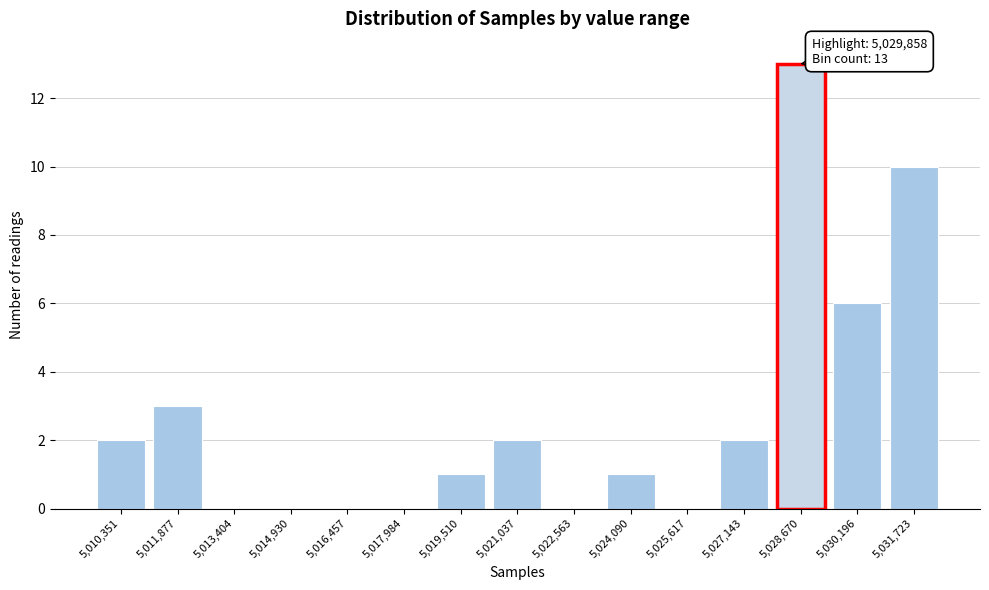

Reading left to right, what are all the values shown in this chart?

5,010,351=2	5,011,877=3	5,013,404=0	5,014,930=0	5,016,457=0	5,017,984=0	5,019,510=1	5,021,037=2	5,022,563=0	5,024,090=1	5,025,617=0	5,027,143=2	5,028,670=13	5,030,196=6	5,031,723=10